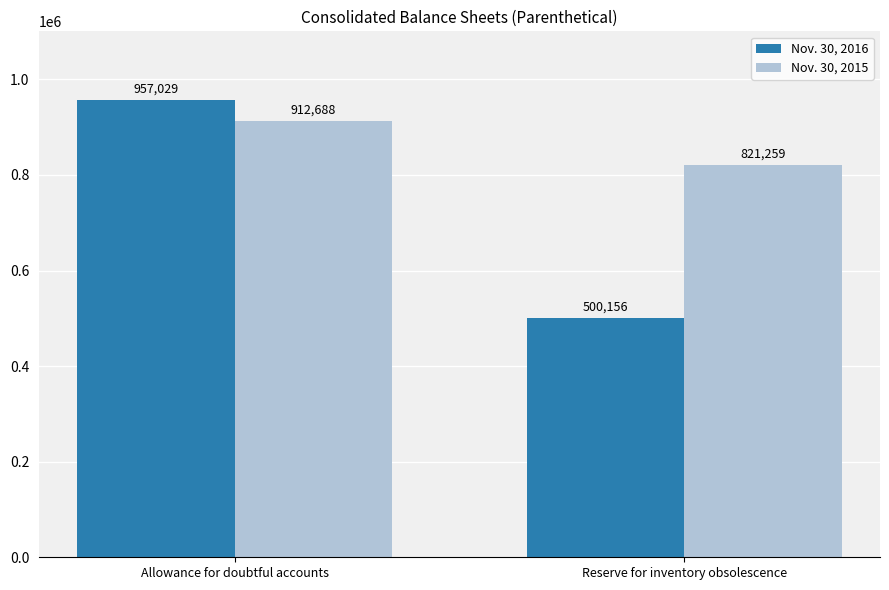

At how many categories does at least one series exceed 835874?

1